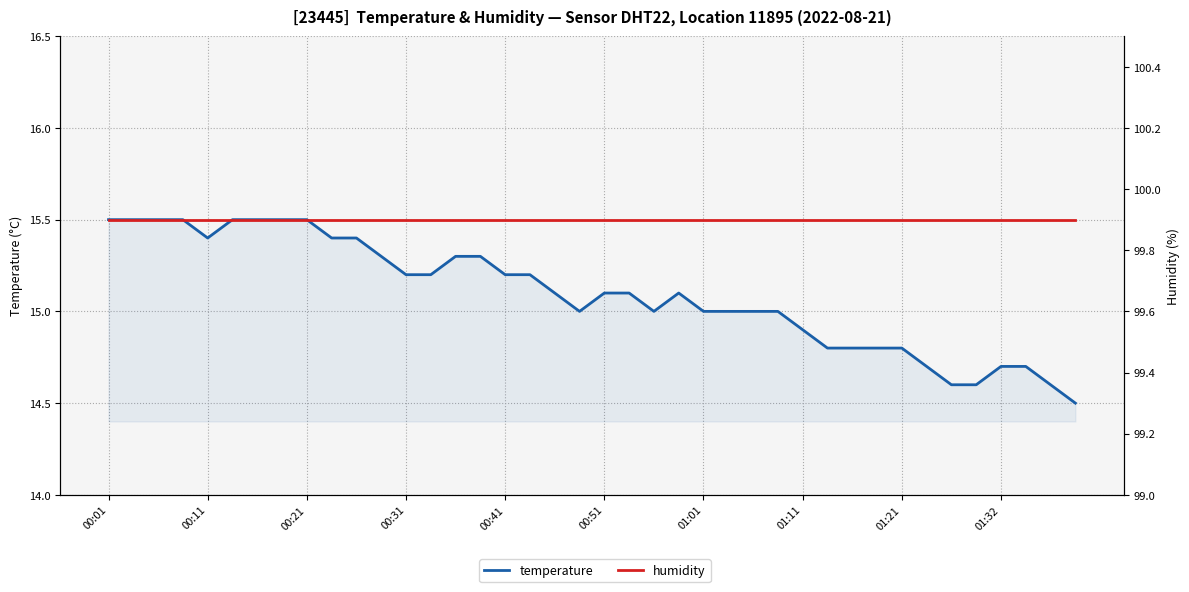

What position from the right is 35?

5